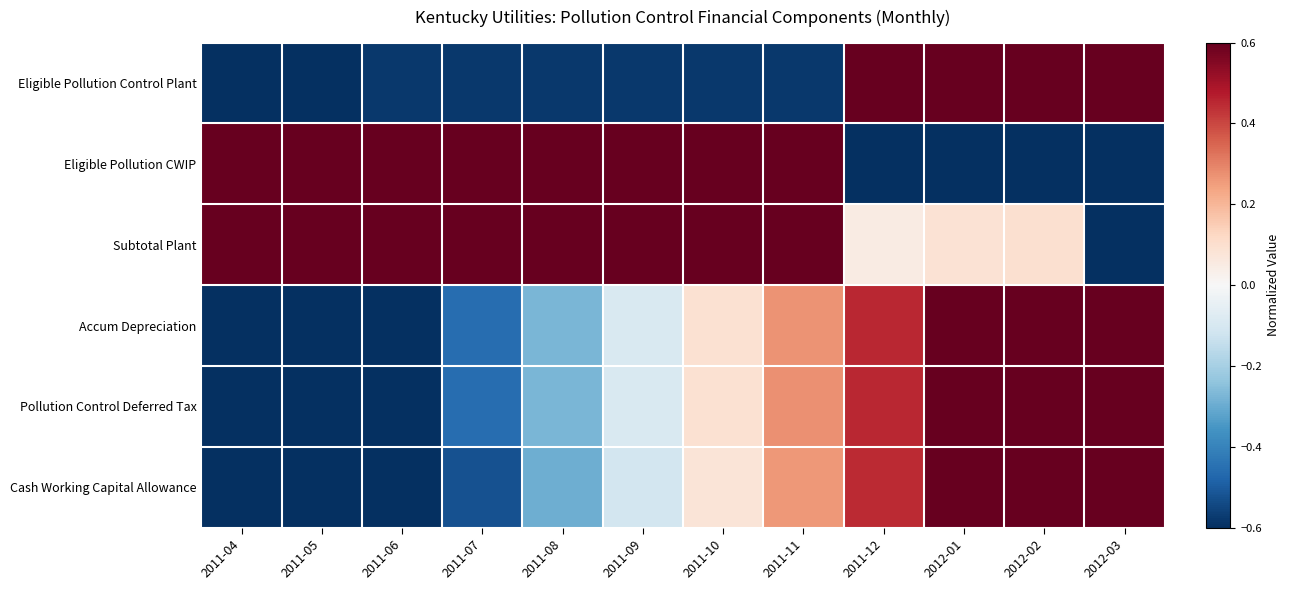

How many categories are shown in the chart?

12